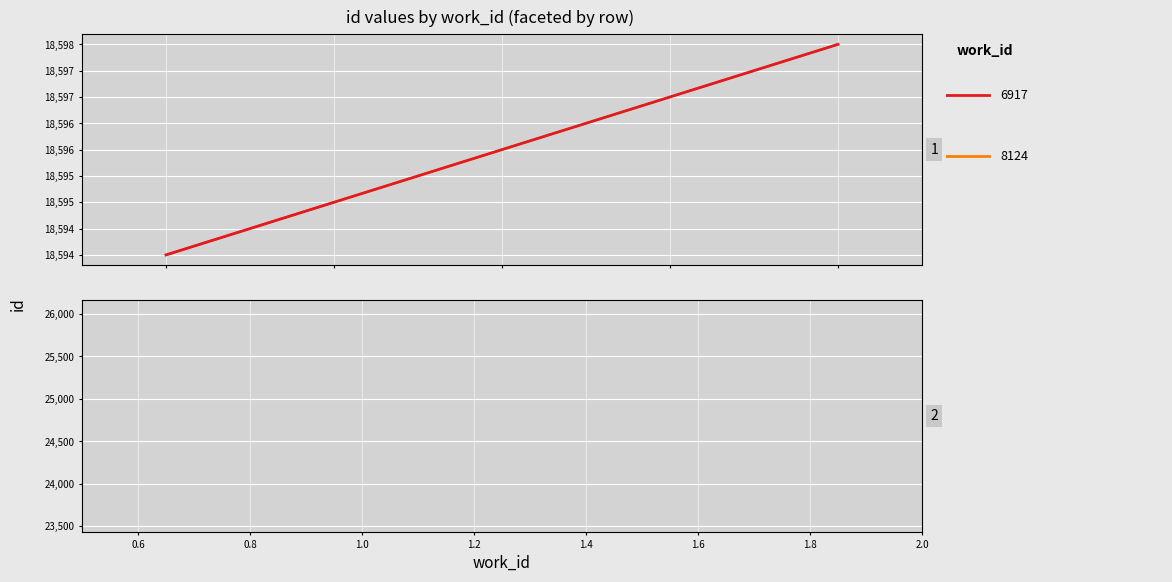

Reading left to right, extract all data points from this chart.

18594	18595	18596	18597	18598